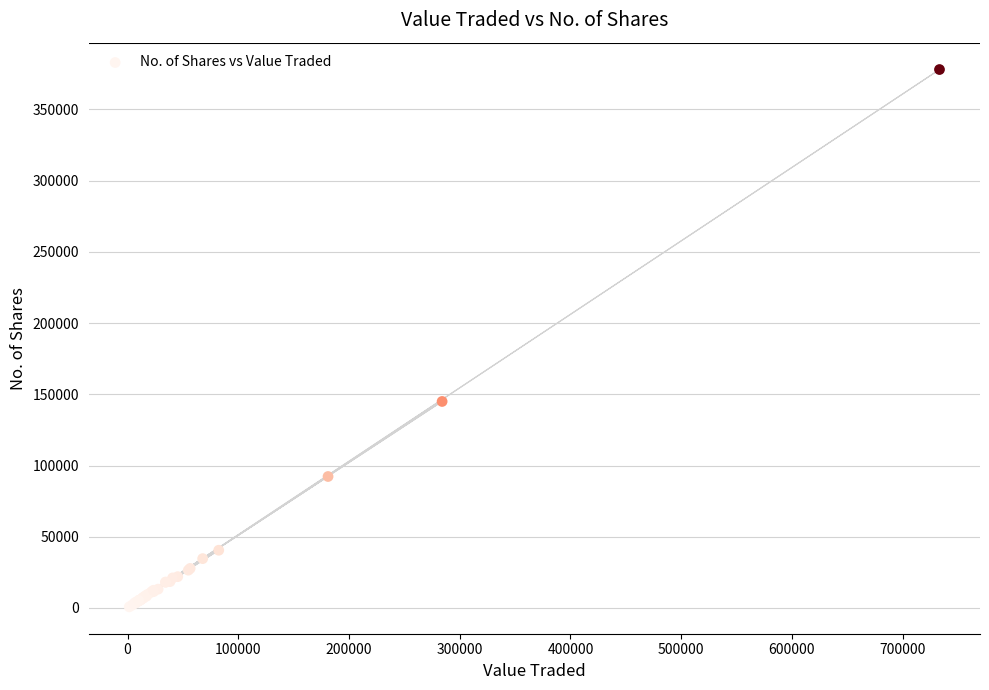

What Y value in the scatter plot is closest to 189384?

144976